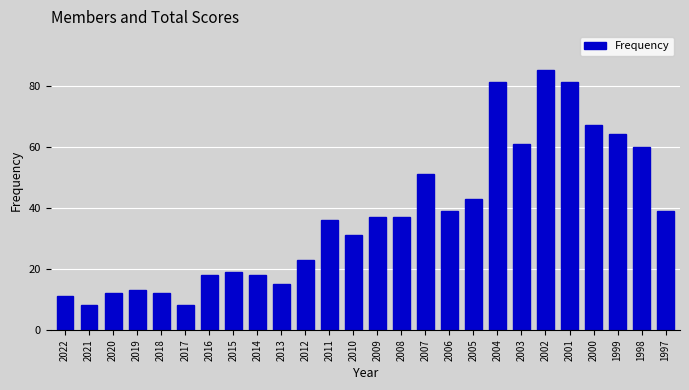

Approximately how many times larger is the value at 2019 compared to 1998?

0.2